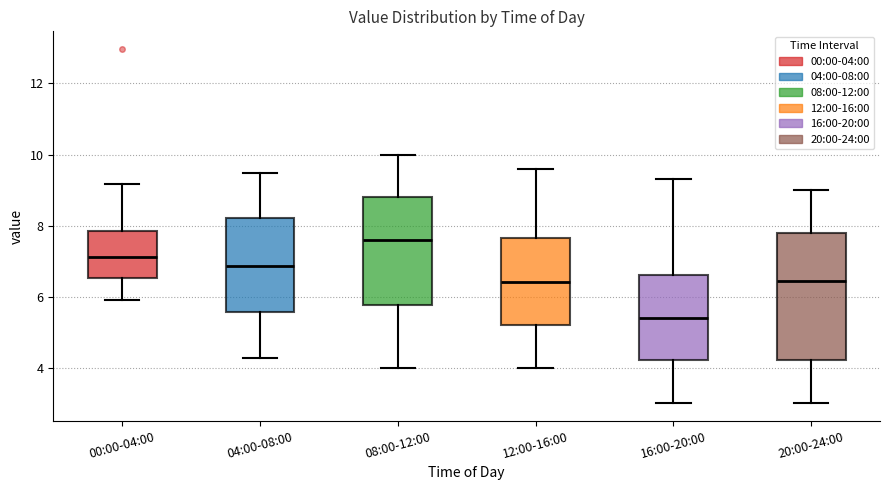

Which box is the tallest, from its lower edge to its upper edge?

20:00-24:00